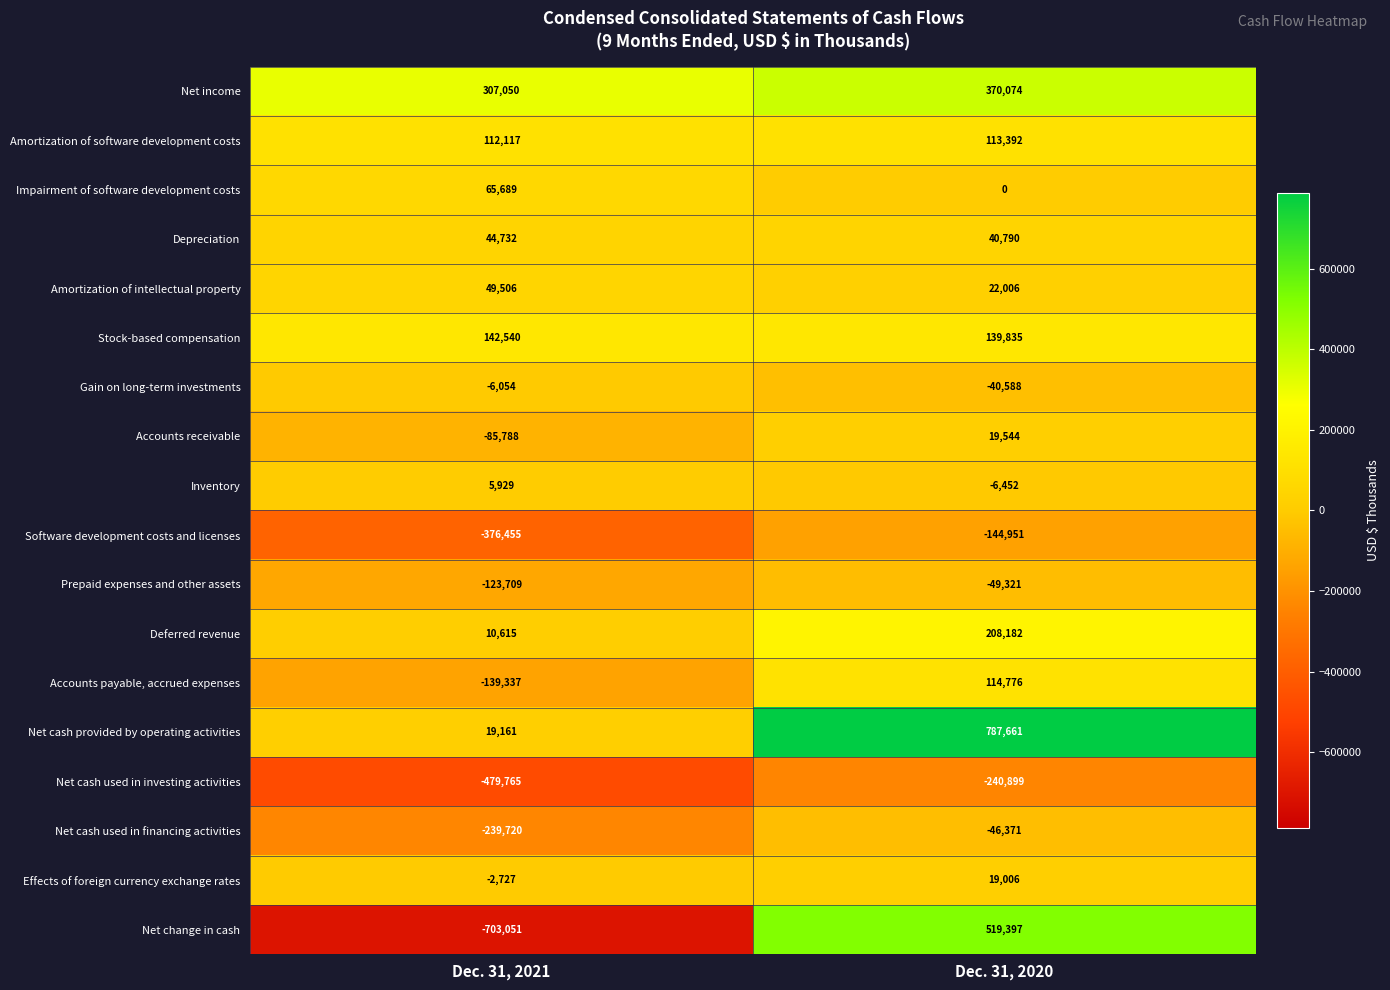

What is the greatest value displayed?

787661